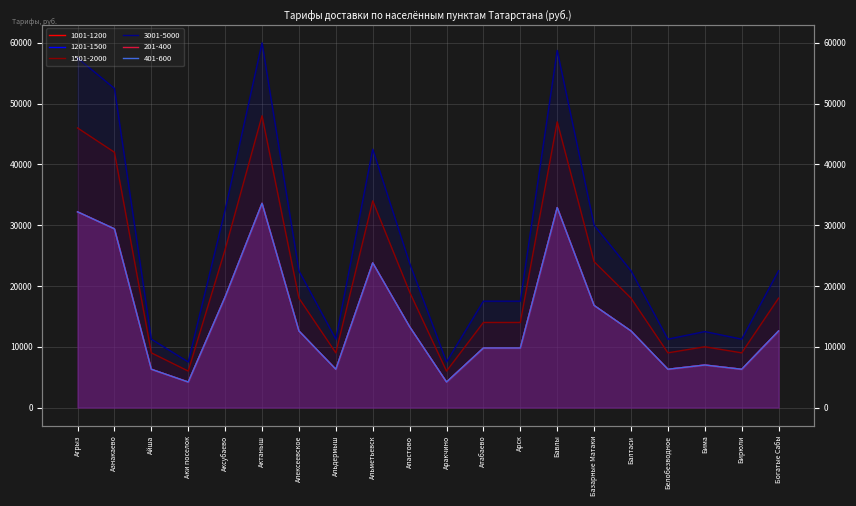

Count the number of categories in the chart.

20